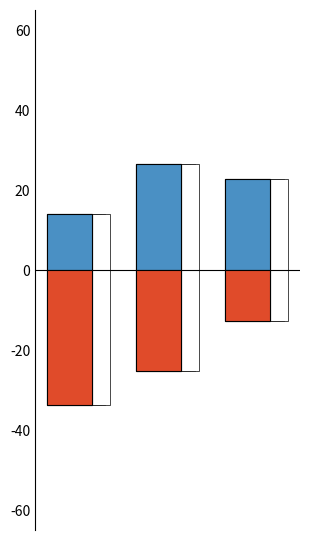

What is the sum of the spolupracující se středními školami (%) values at 1 and 2?

0.5